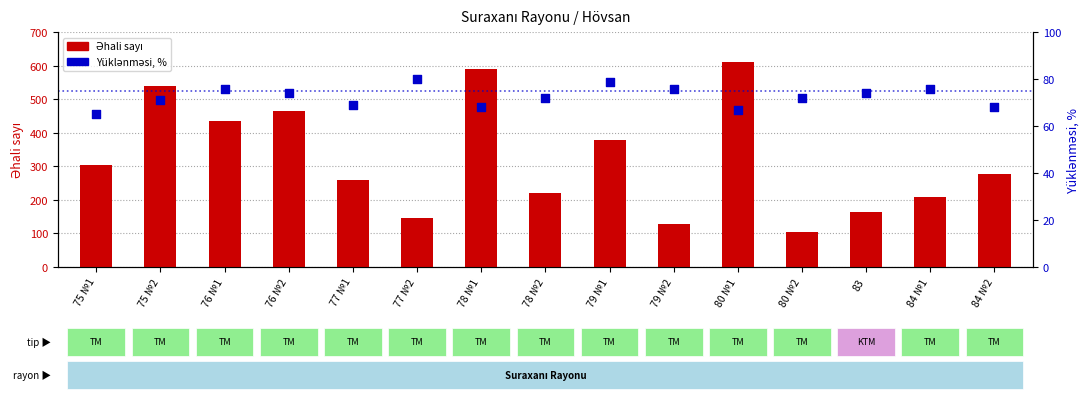

Which series has the largest total across all categories?

Əhali sayı